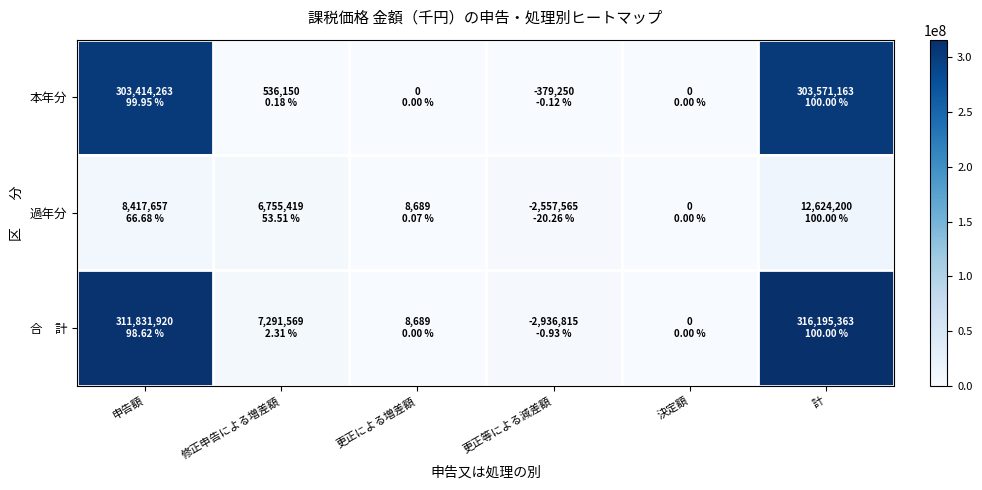

Between 決定額 and 計, which series saw the biggest shift?

合 計